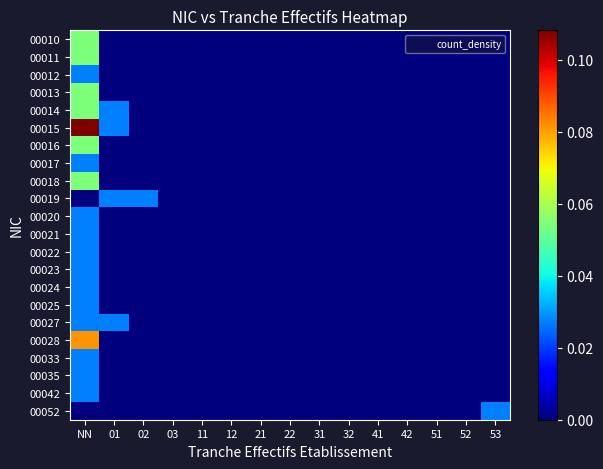

What is the greatest value displayed?

0.1